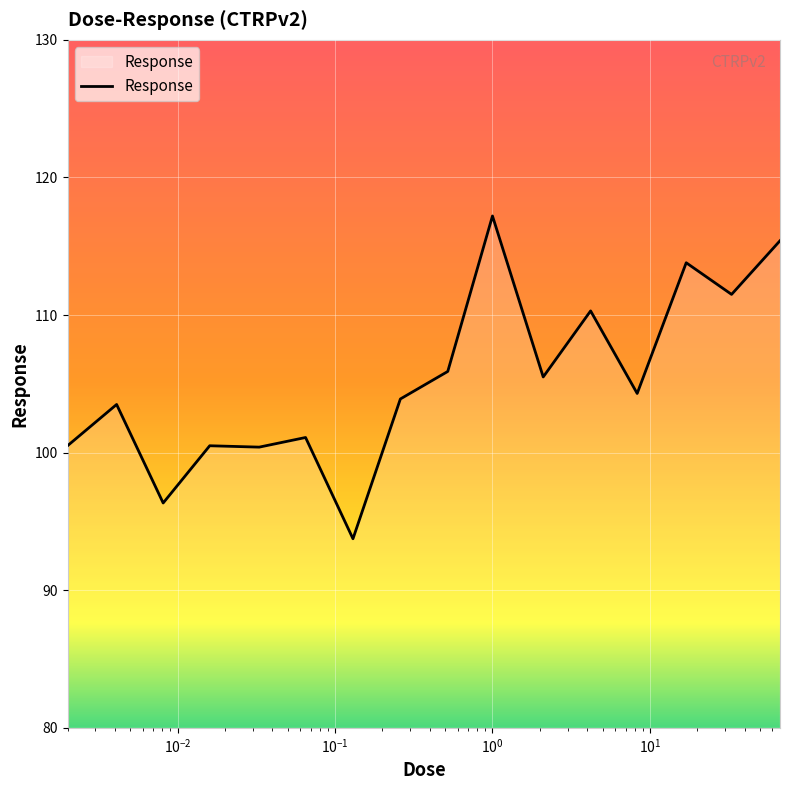

What is the difference between the maximum and minimum values?

23.5